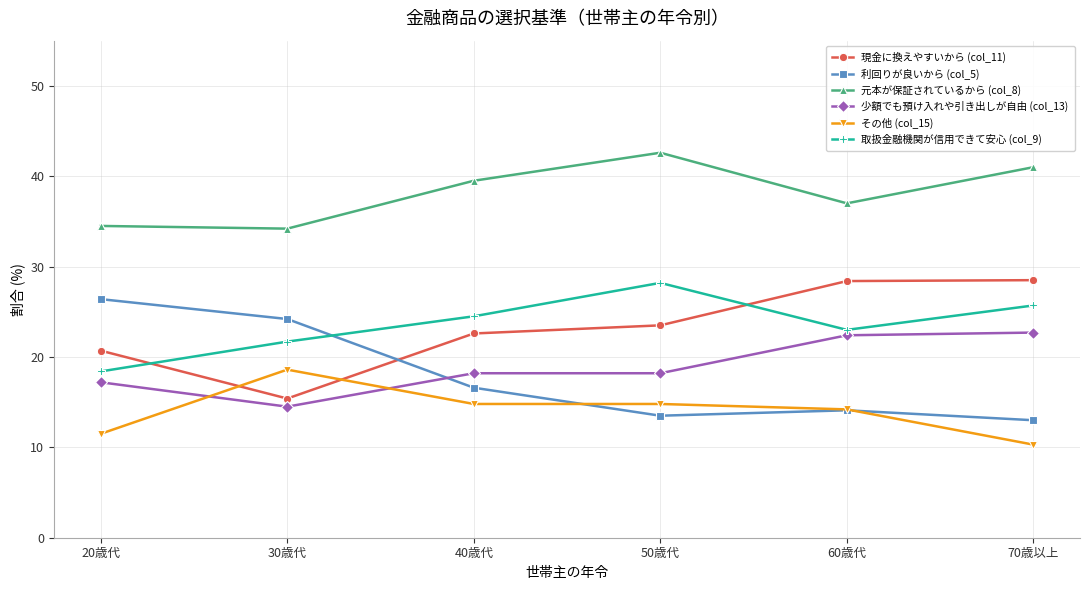

How many values in the 現金に換えやすいから (col_11) series exceed 23?

3